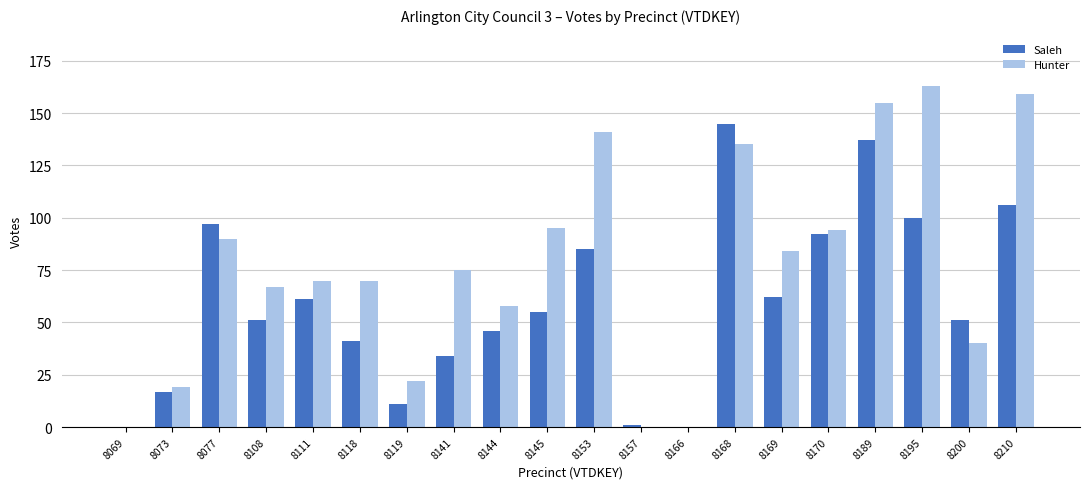

What is the maximum value shown in the chart?

163